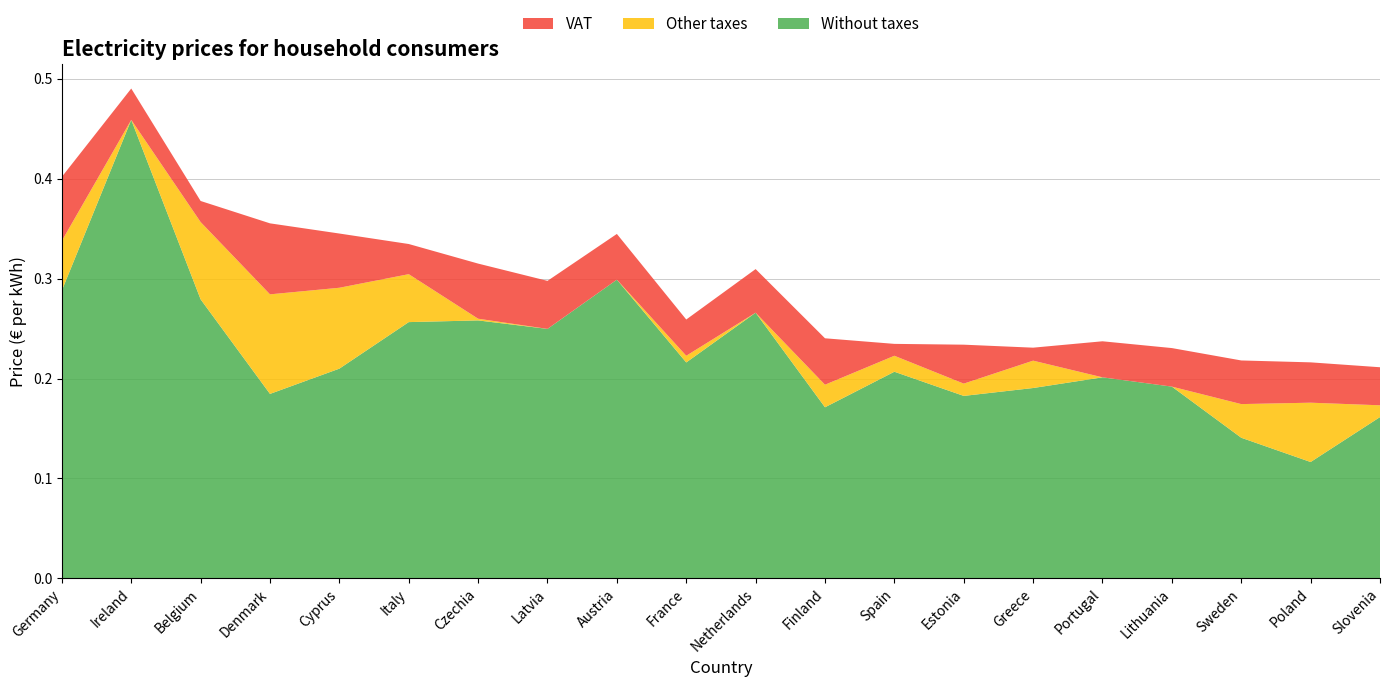

Reading right to left, what are all the values shown in this chart?

Without taxes: 0.2	0.1	0.1	0.2	0.2	0.2	0.2	0.2	0.2	0.3	0.2	0.3	0.2	0.3	0.3	0.2	0.2	0.3	0.5	0.3
Other taxes: 0.0	0.1	0.0	0.0	0.0	0.0	0.0	0.0	0.0	0.0	0.0	0.0	0.0	0.0	0.0	0.1	0.1	0.1	0.0	0.0
VAT: 0.0	0.0	0.0	0.0	0.0	0.0	0.0	0.0	0.0	0.0	0.0	0.0	0.0	0.1	0.0	0.1	0.1	0.0	0.0	0.1
include taxes: 0.2	0.2	0.2	0.2	0.2	0.2	0.2	0.2	0.2	0.3	0.3	0.3	0.3	0.3	0.3	0.3	0.4	0.4	0.4	0.4